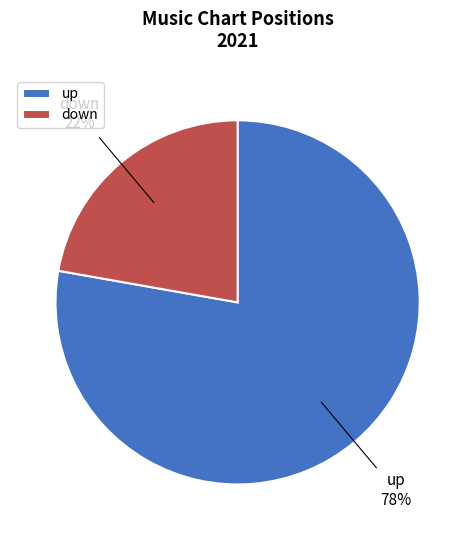

To the nearest percent, what is the average slice percentage?

50%